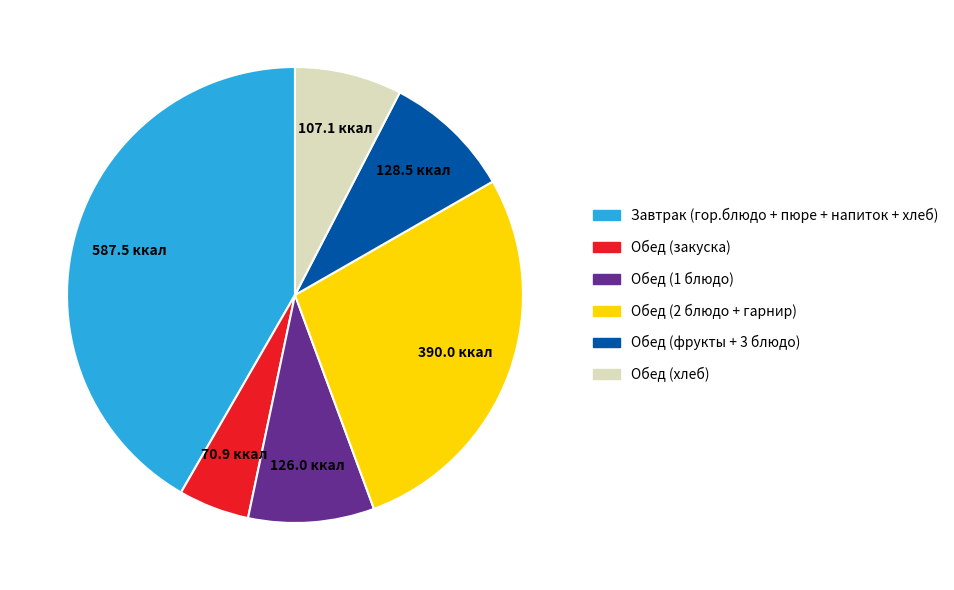

Count the number of slices in the pie.

6